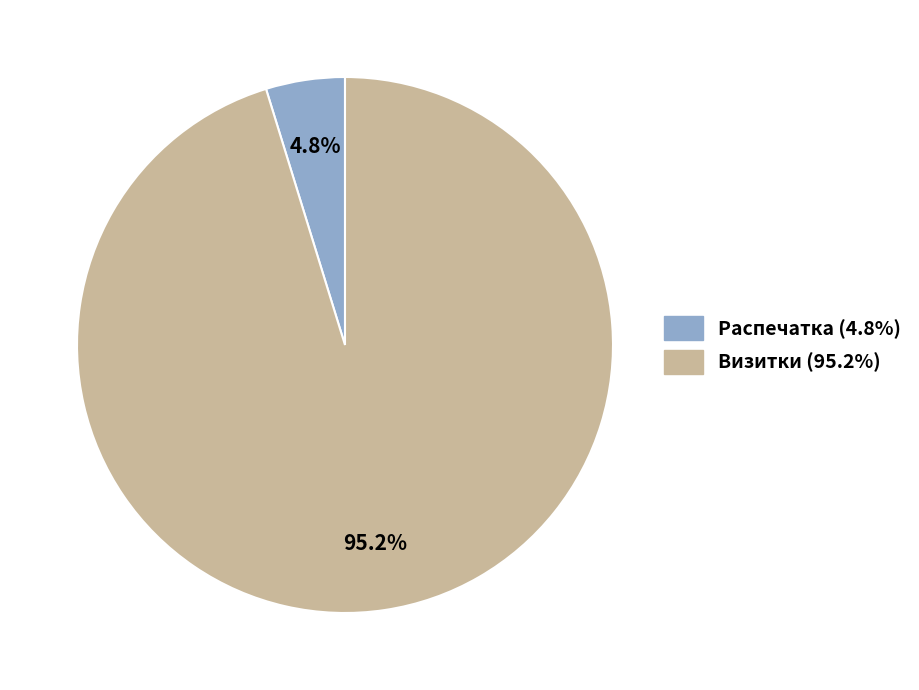

Which slice is the smallest?

Распечатка